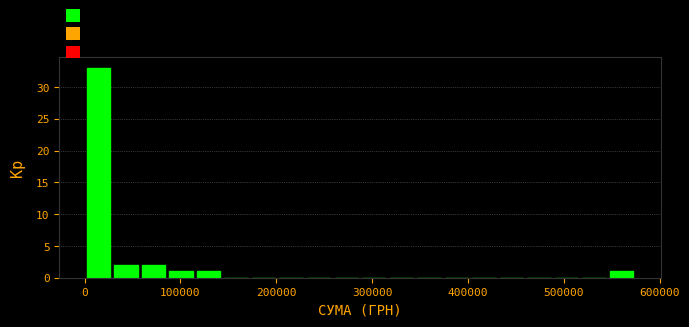

Around what value on the x-axis is the tallest bar? Give the approximate position of its centre, as read against the axis.

10000